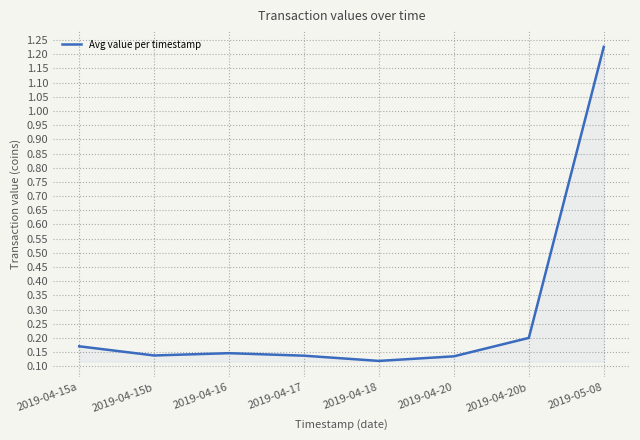

True or false: the data has more than 2 interior local peaks.

False